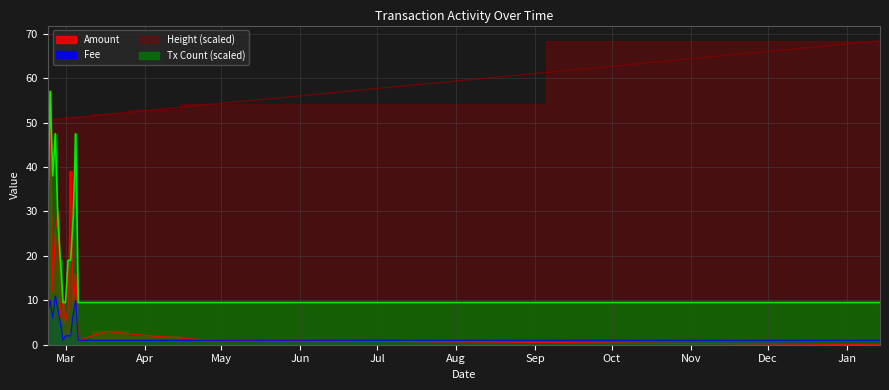

True or false: Fee and Height cross at least once.

False